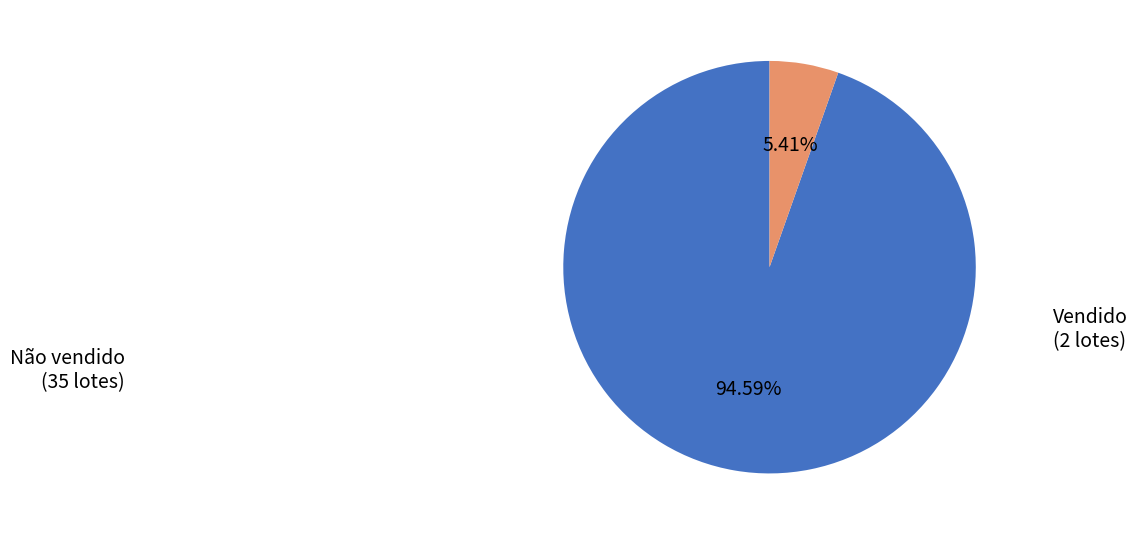

Is there a majority slice in this chart?

Yes